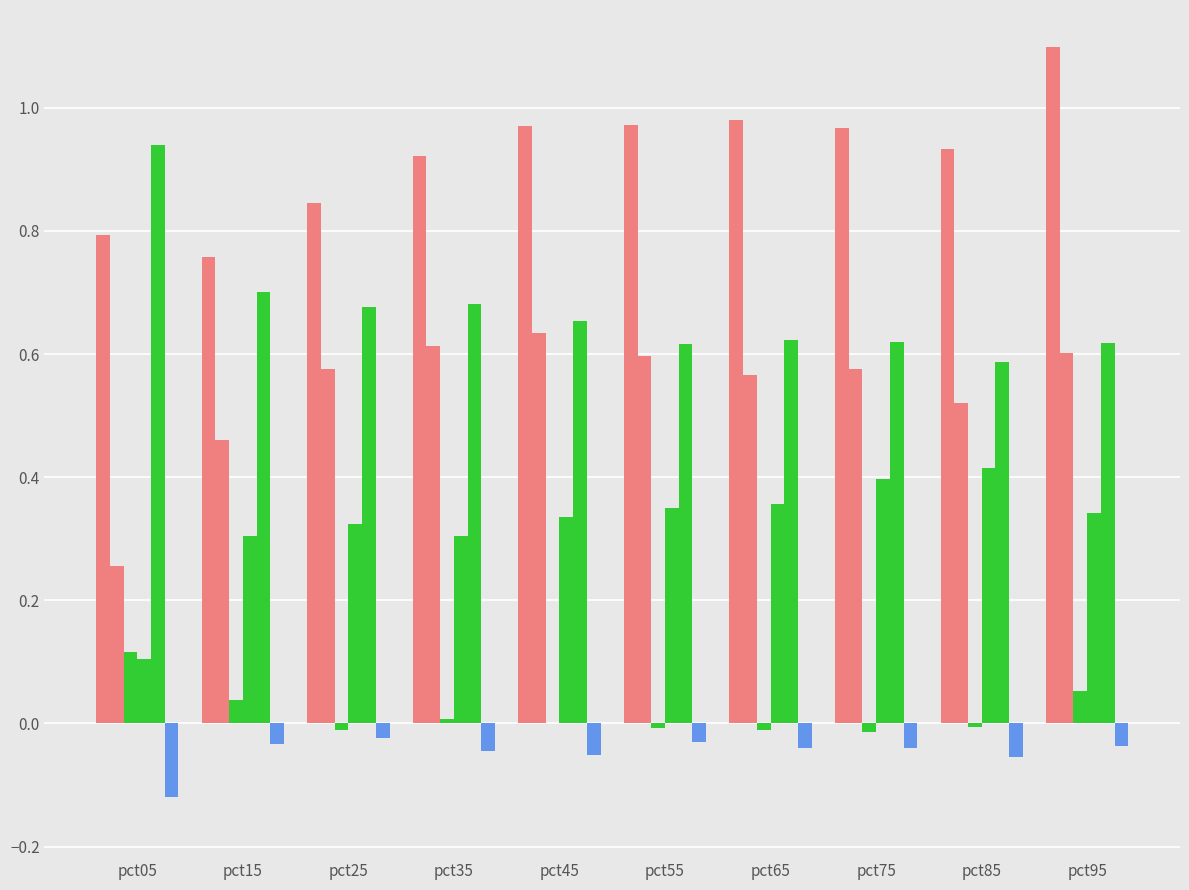

Does the chart contain stacked bars?

No